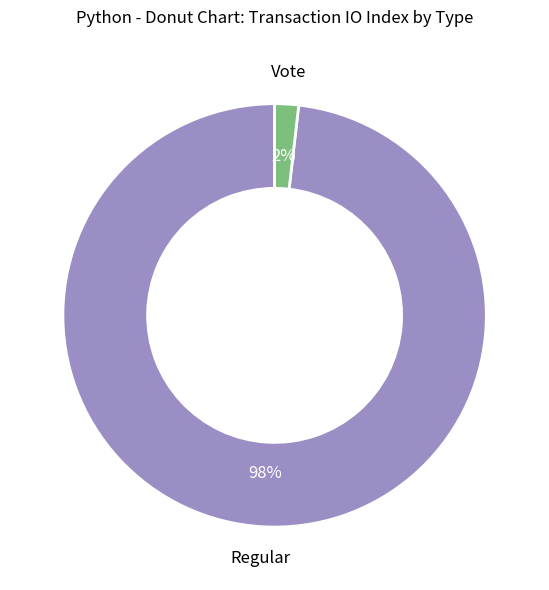

To the nearest percent, what is the difference between the largest and smallest slice percentages?

96%